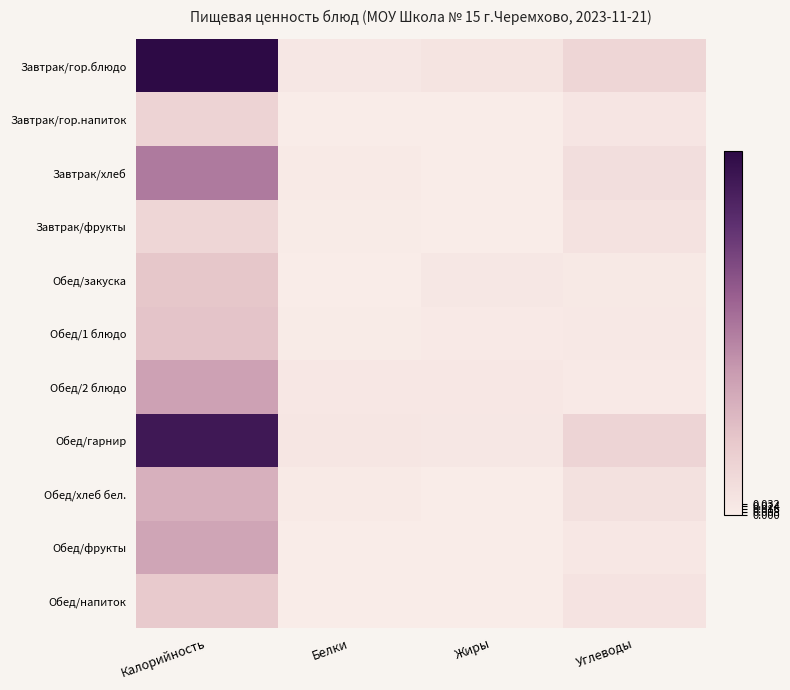

What is the difference between the highest and lowest values at Калорийность?

0.9